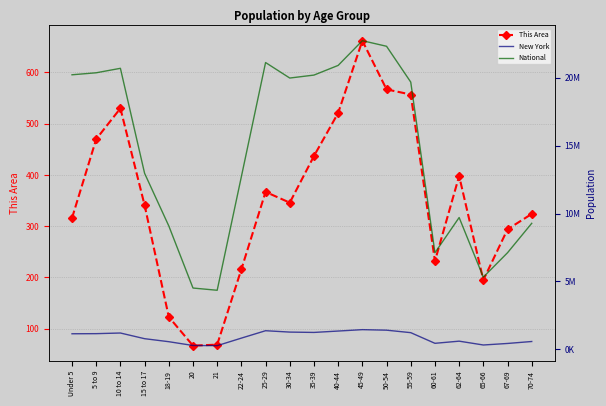

Where is the first local maximum for National?

10 to 14